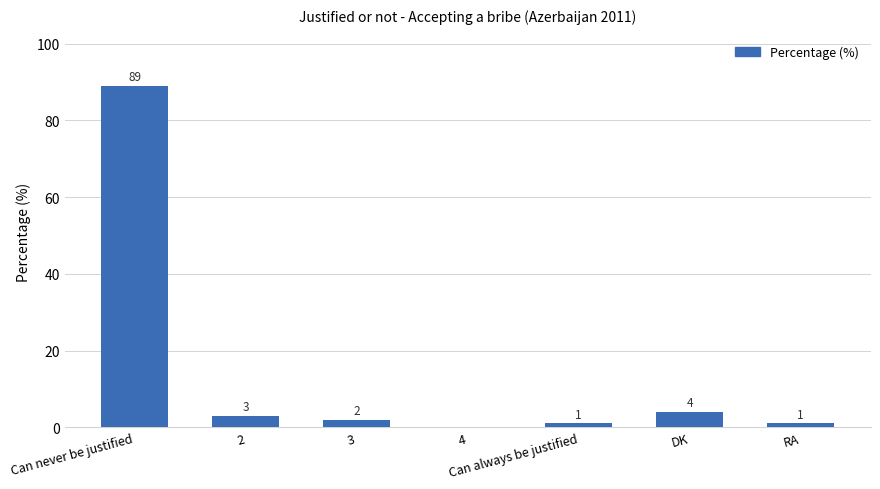

Reading left to right, what are all the values shown in this chart?

89	3	2	0	1	4	1